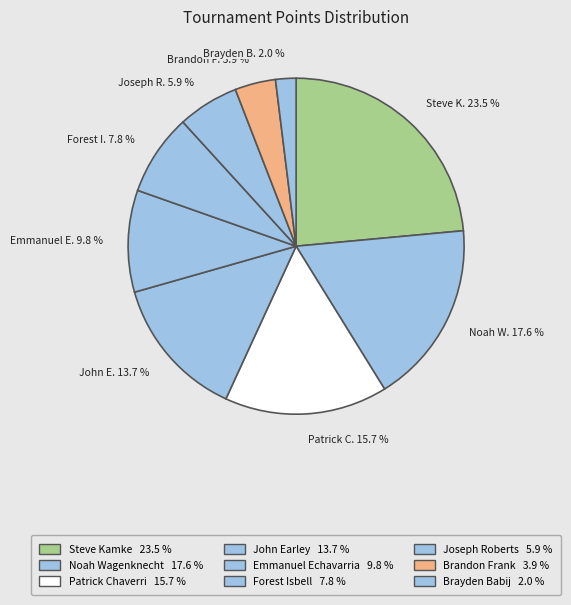

Count the number of slices in the pie.

9